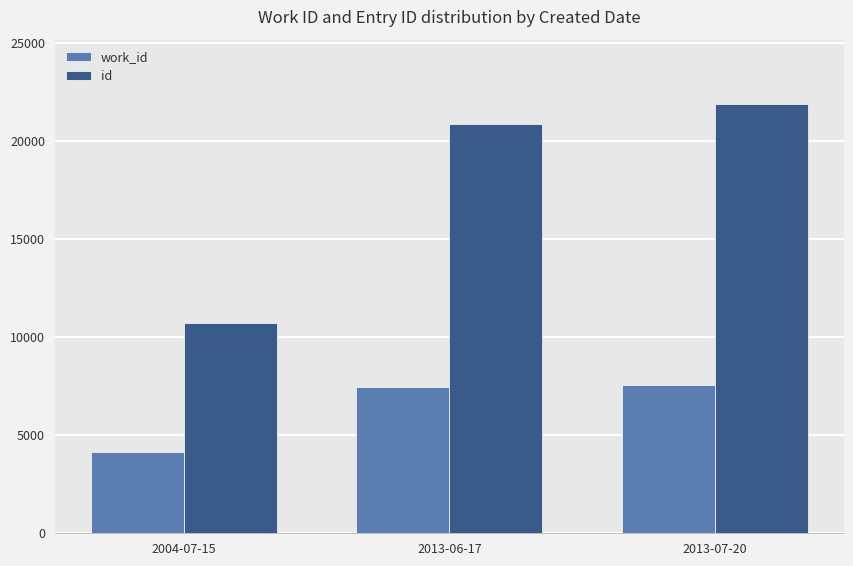

At which category is the sum across all series the highest?

2013-07-20